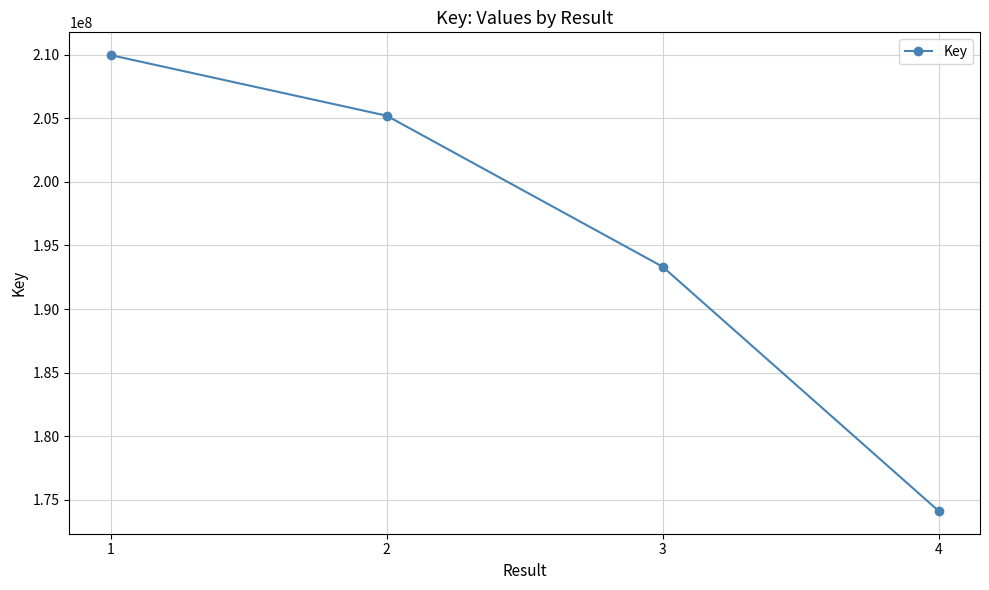

What is the average value?

195650666